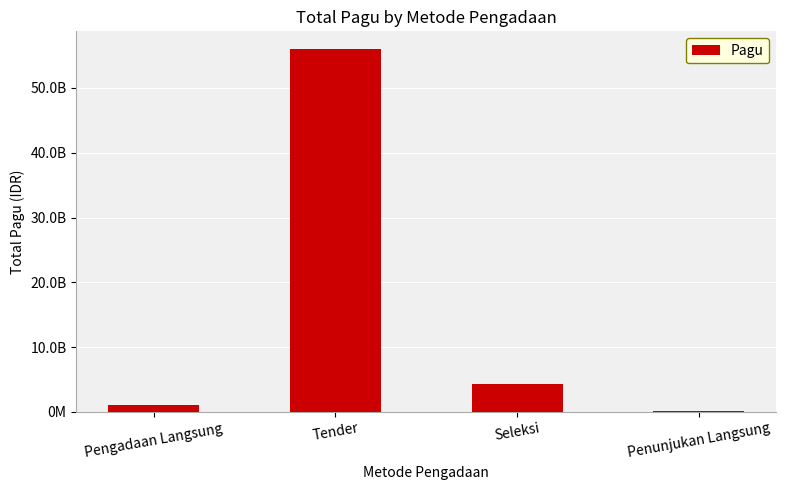

Reading left to right, extract all data points from this chart.

Pengadaan Langsung=1038353300	Tender=55941793950	Seleksi=4250000000	Penunjukan Langsung=123517817